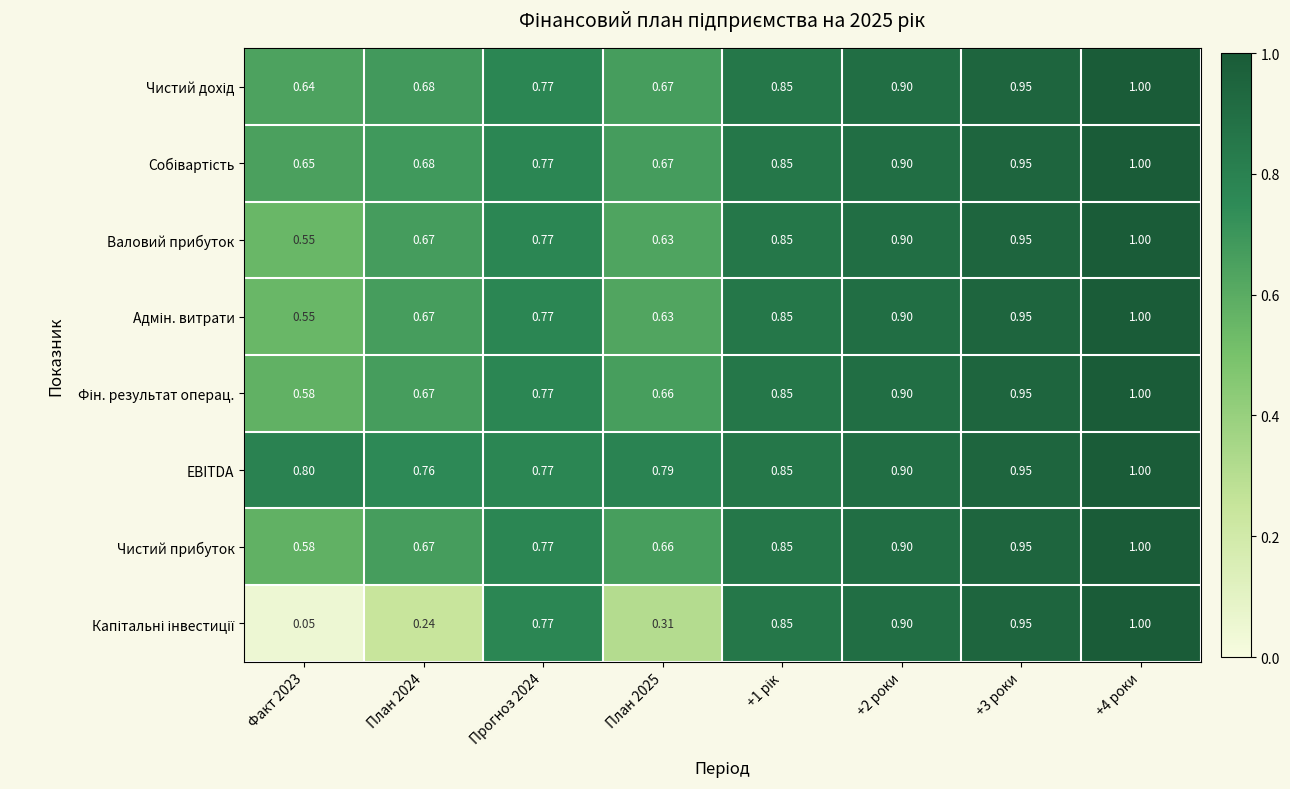

Which category has the highest value across all series?

+4 роки